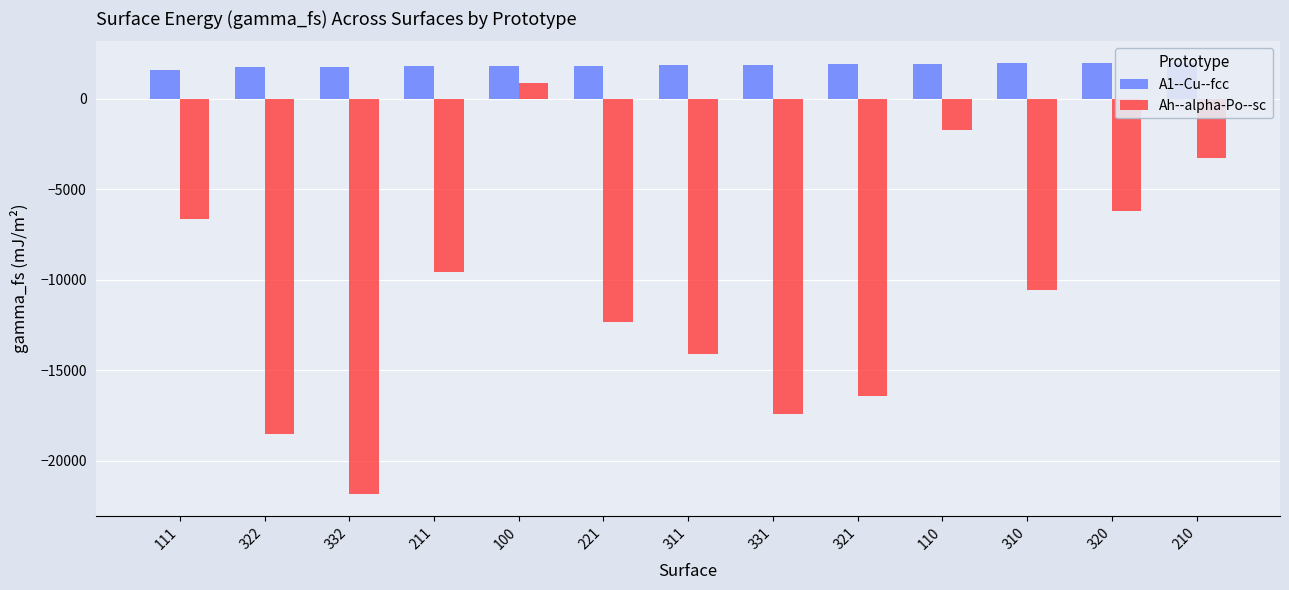

What position from the left is 211?

4